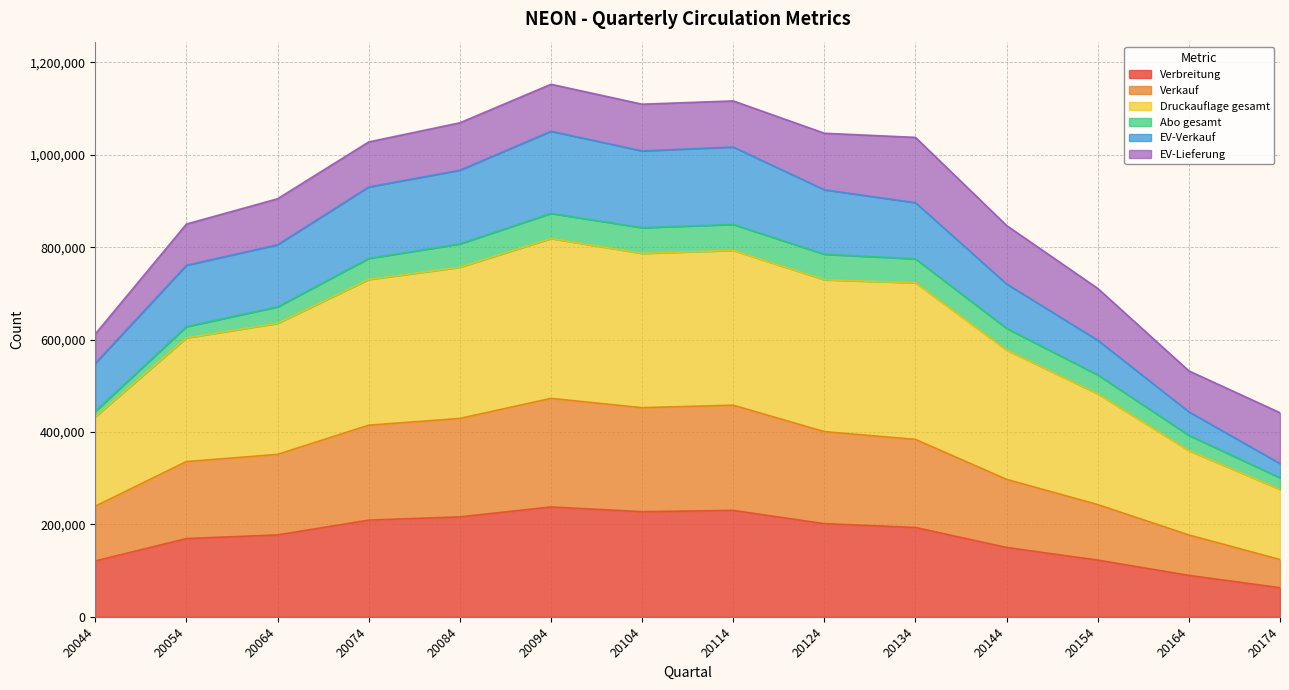

At which category does Druckauflage gesamt reach its first local peak?

20094